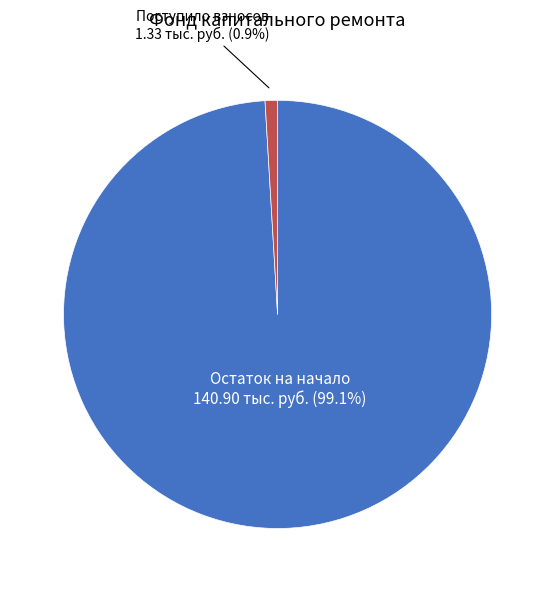

Between Поступило взносов and Остаток на начало, which is larger?

Остаток на начало